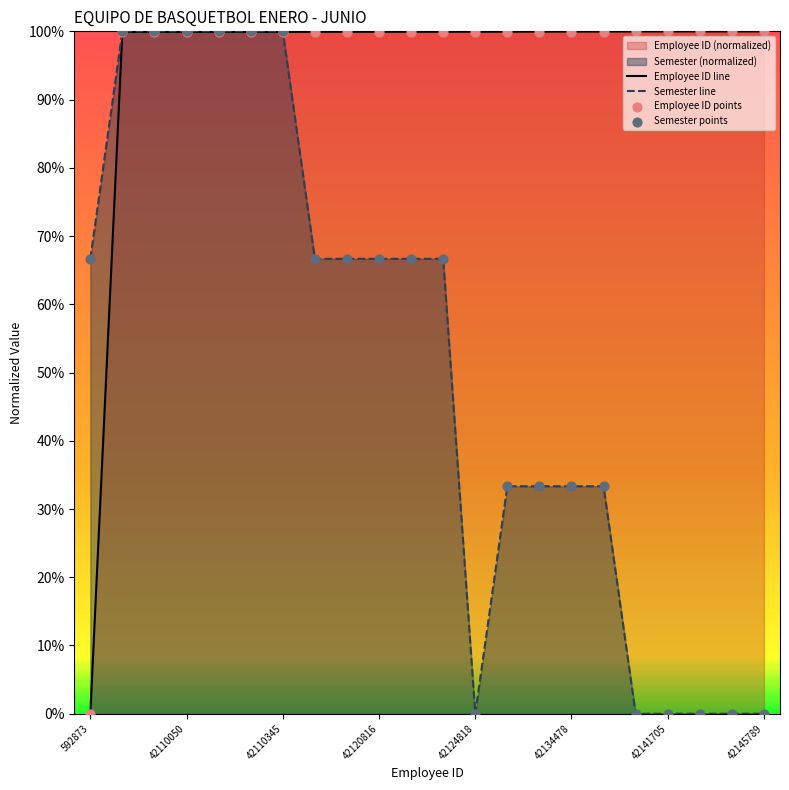

At how many categories does at least one series exceed 52?

22